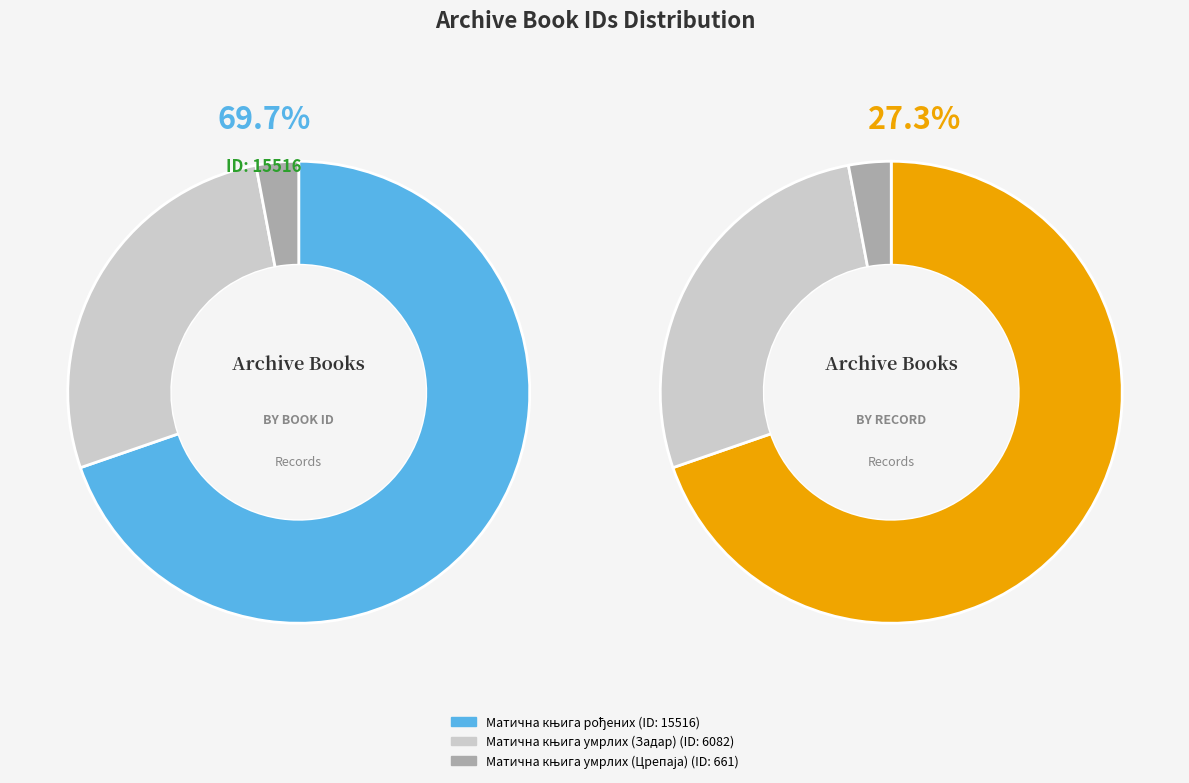

Is Матична књига умрлих (Задар) the majority of the pie?

No